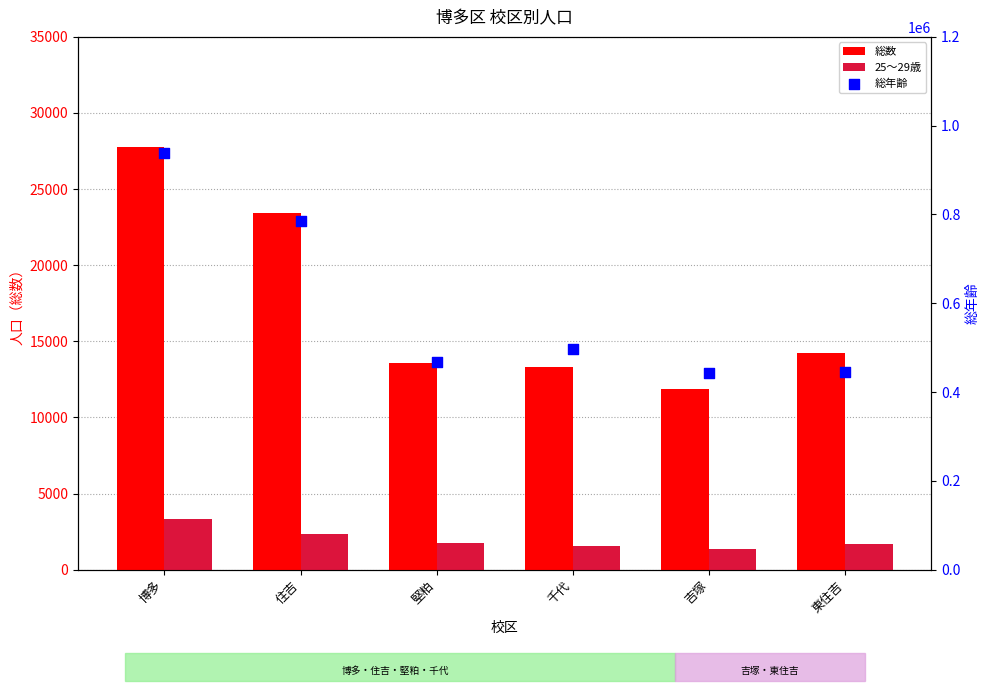

Which series reaches the minimum Y coordinate?

25～29歳